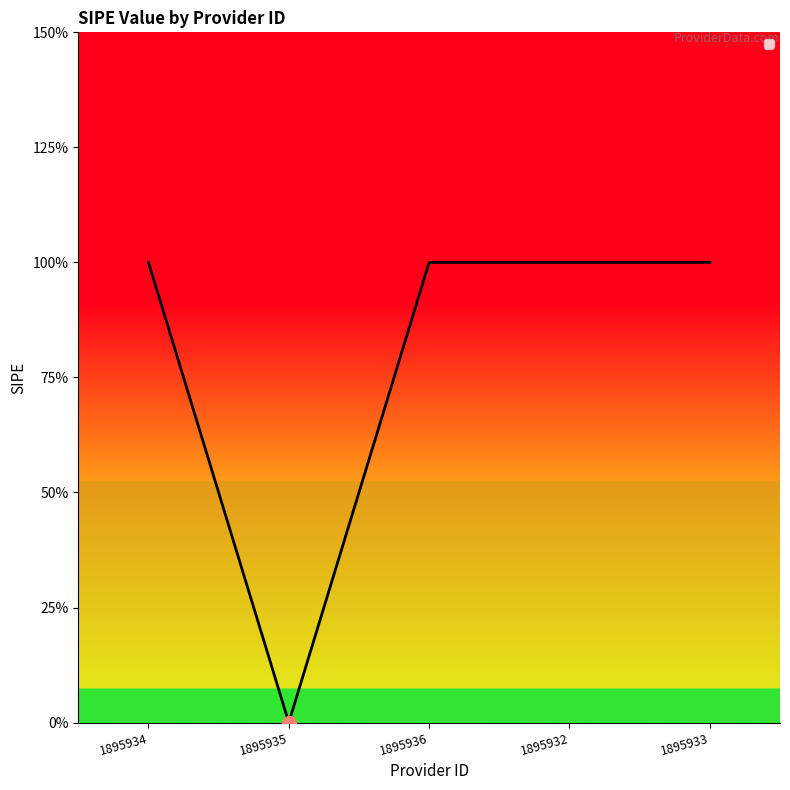

True or false: the data shows 1 at 1895932.

True